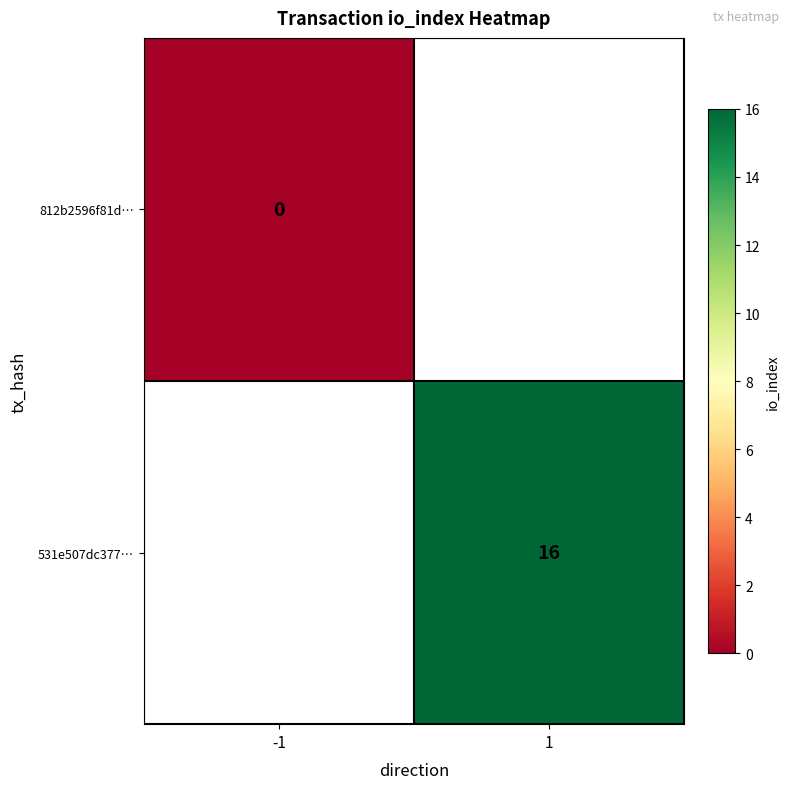

The 531e507dc377… series shows 16 at 1. True or false?

True